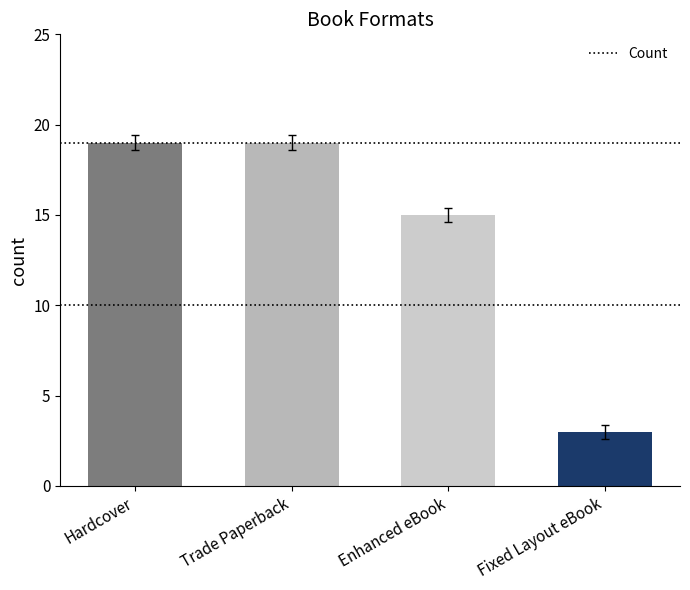

The value at Hardcover is 7. True or false?

False